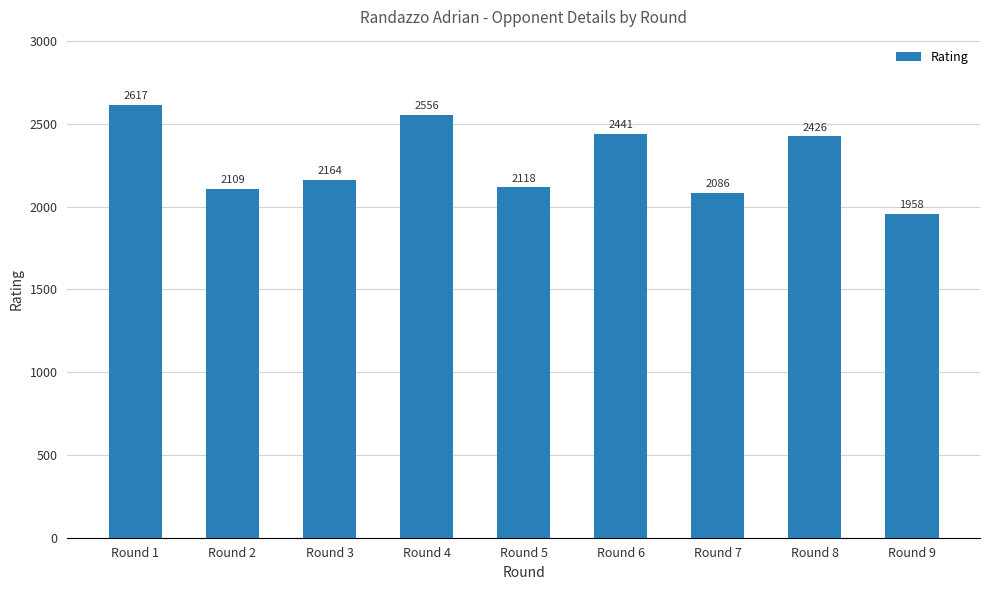

What is the difference between the maximum and minimum values?

659